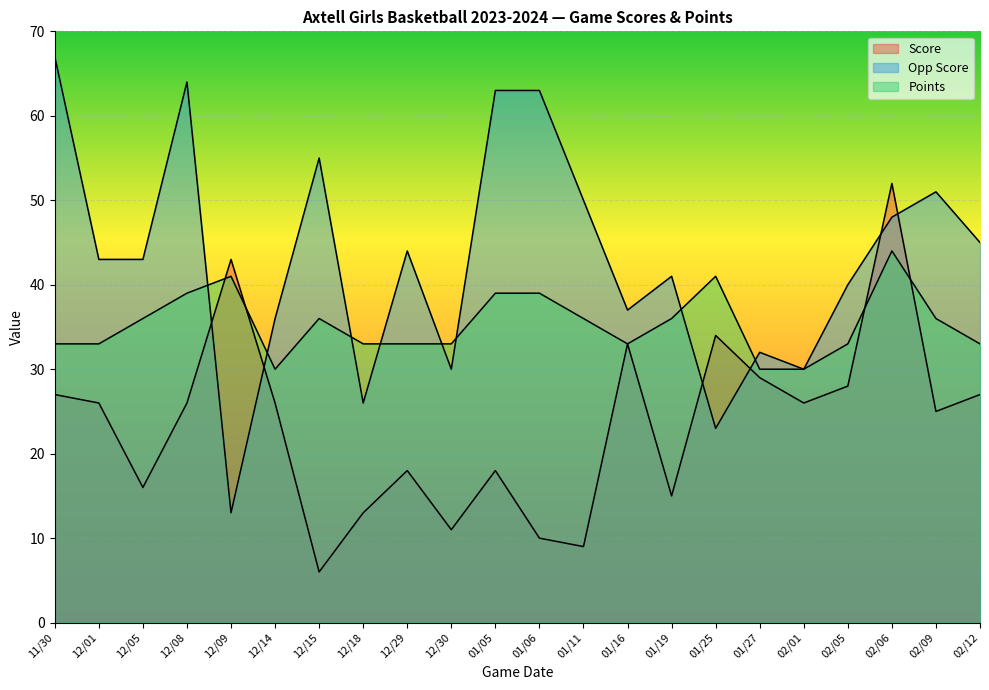

Which series changed the most between 01/06 and 01/25?

Opp Score